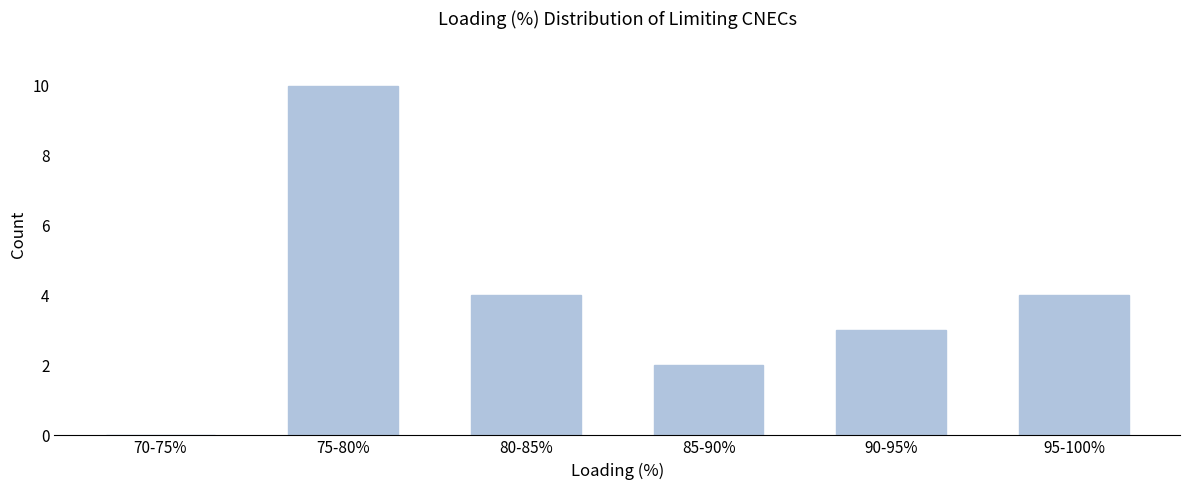

Reading left to right, extract all data points from this chart.

70-75%=0	75-80%=10	80-85%=4	85-90%=2	90-95%=3	95-100%=4